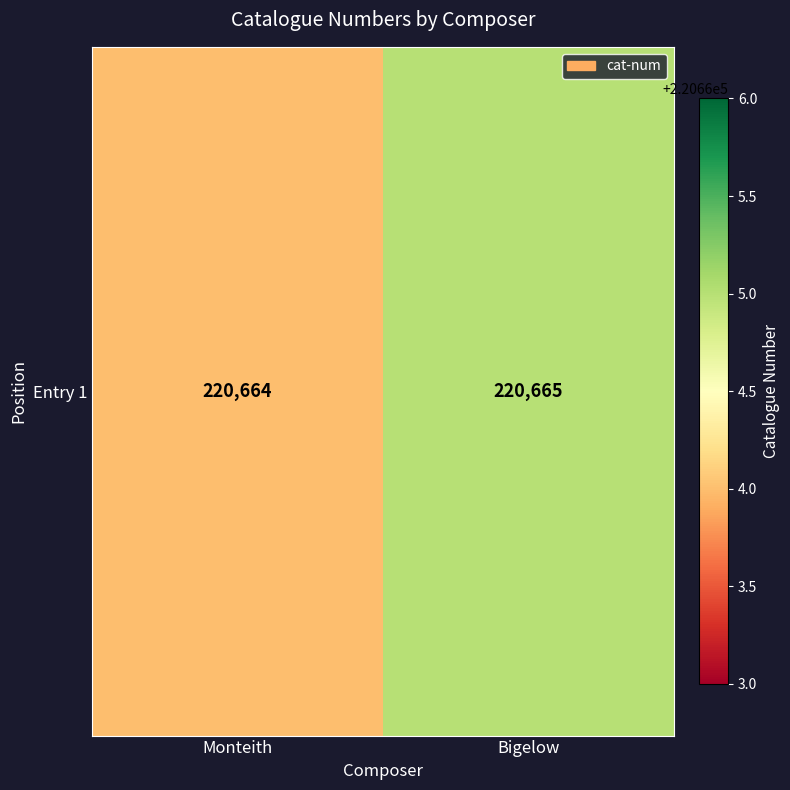

Reading right to left, extract all data points from this chart.

220665	220664